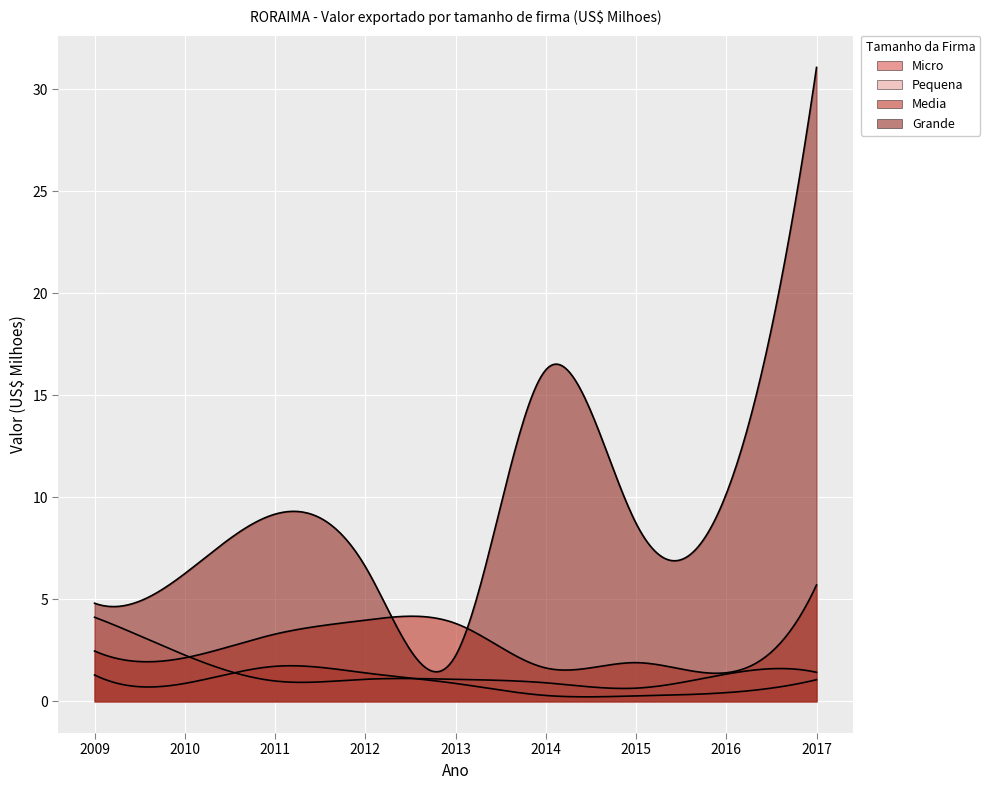

Reading left to right, what are all the values shown in this chart?

Micro: 2009=1.3	2010=0.9	2011=1.7	2012=1.4	2013=0.9	2014=0.3	2015=0.3	2016=0.4	2017=1.1
Pequena: 2009=4.1	2010=2.3	2011=1.0	2012=1.1	2013=1.1	2014=0.9	2015=0.6	2016=1.3	2017=1.4
Media: 2009=2.5	2010=2.1	2011=3.3	2012=4.0	2013=3.8	2014=1.6	2015=1.9	2016=1.4	2017=5.7
Grande: 2009=4.8	2010=6.3	2011=9.2	2012=6.6	2013=2.2	2014=16.2	2015=8.7	2016=10.2	2017=31.1